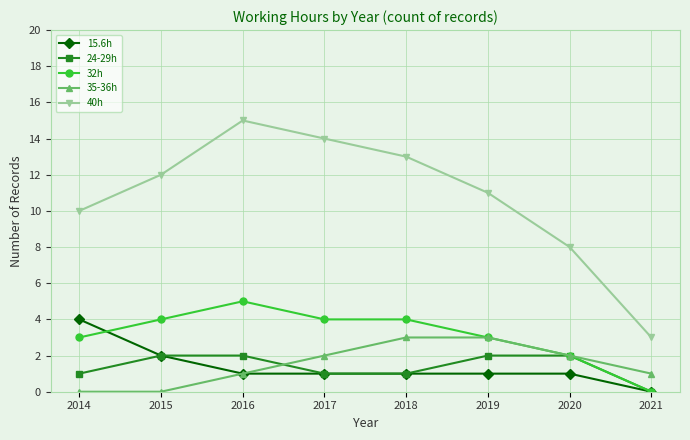

What is the value of the 15.6h point at the 1st from the left?

4